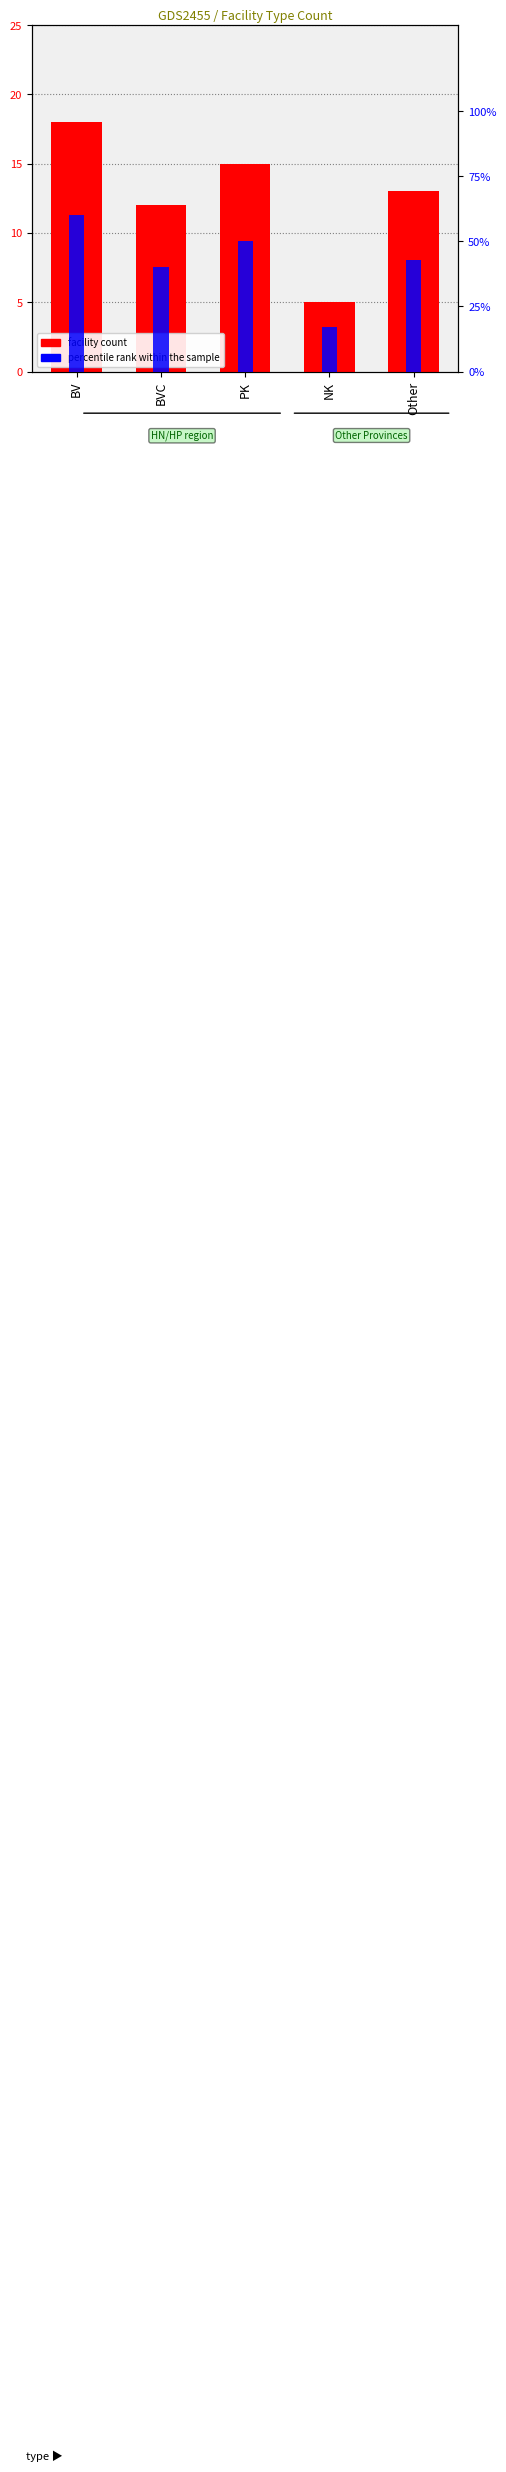

What is the difference between the percentile rank within the sample values at BV and BVC?

20